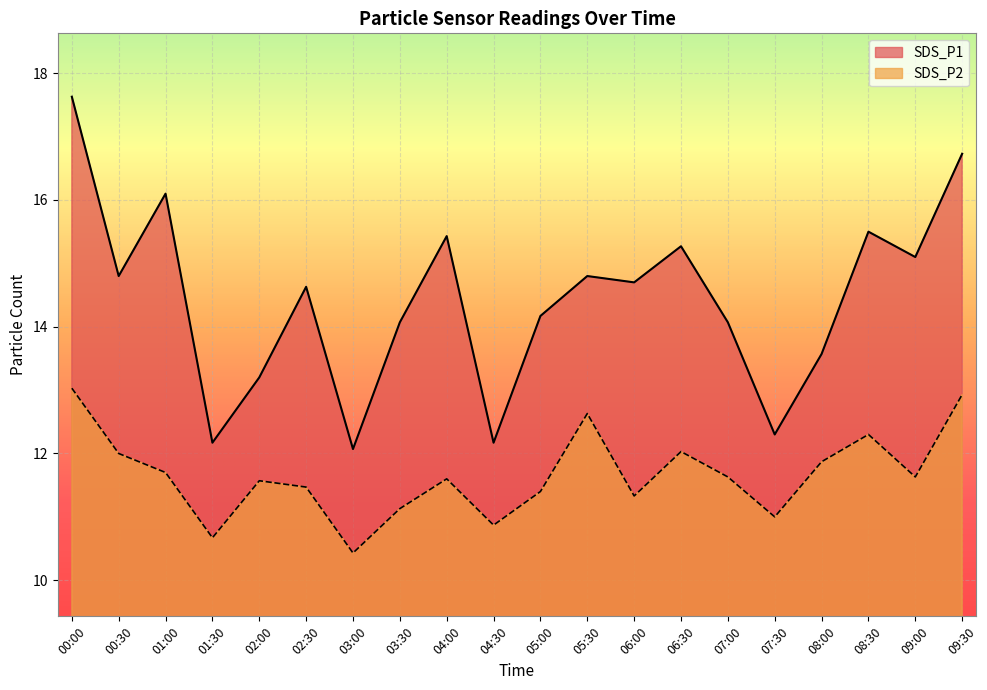

Reading left to right, transcribe all the data shown in this chart.

SDS_P1: 00:00=17.6	00:30=14.8	01:00=16.1	01:30=12.2	02:00=13.2	02:30=14.6	03:00=12.1	03:30=14.1	04:00=15.4	04:30=12.2	05:00=14.2	05:30=14.8	06:00=14.7	06:30=15.3	07:00=14.1	07:30=12.3	08:00=13.6	08:30=15.5	09:00=15.1	09:30=16.7
SDS_P2: 00:00=13.0	00:30=12.0	01:00=11.7	01:30=10.7	02:00=11.6	02:30=11.5	03:00=10.4	03:30=11.1	04:00=11.6	04:30=10.9	05:00=11.4	05:30=12.6	06:00=11.3	06:30=12.0	07:00=11.6	07:30=11.0	08:00=11.9	08:30=12.3	09:00=11.6	09:30=12.9